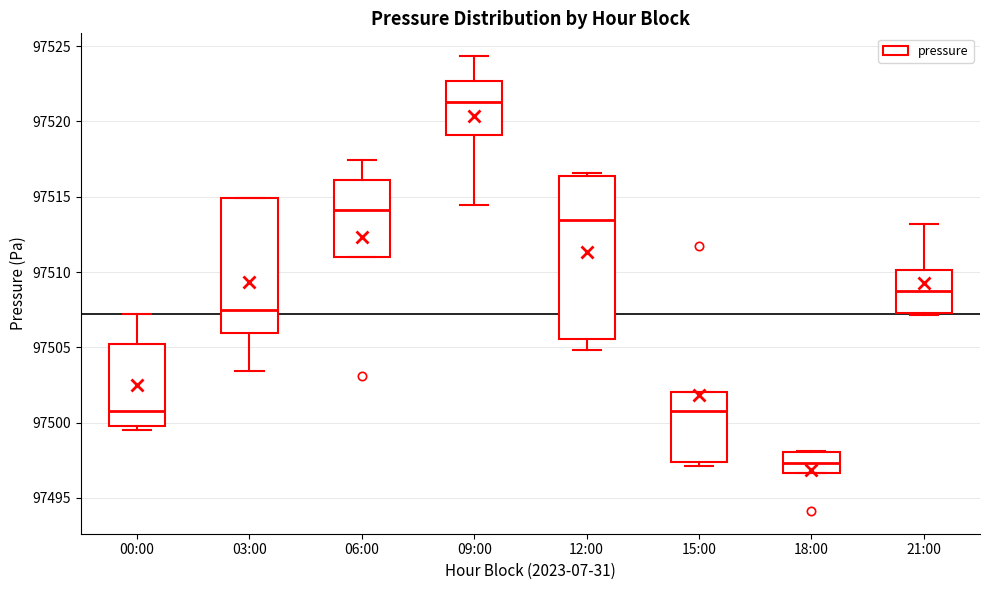

Reading left to right, transcribe this box plot: for each box, give where its median line is, the range the box spans, and where its two whiskers end, as read against the y-axis. The values are not printed on the chart, so give them approximately, as read against the axis.

00:00: median 97501.0, box 97500.0 to 97505.0, whiskers 97499.5 to 97507.0
03:00: median 97507.5, box 97506.0 to 97515.0, whiskers 97503.5 to 97515.0
06:00: median 97514.0, box 97511.0 to 97516.0, whiskers 97511.0 to 97517.5
09:00: median 97521.5, box 97519.0 to 97522.5, whiskers 97514.5 to 97524.5
12:00: median 97513.5, box 97505.5 to 97516.5, whiskers 97505.0 to 97516.5 (just above the box's upper edge)
15:00: median 97501.0, box 97497.5 to 97502.0, whiskers 97497.0 to 97502.0
18:00: median 97497.5, box 97496.5 to 97498.0, whiskers 97496.5 to 97498.0
21:00: median 97509.0, box 97507.5 to 97510.0, whiskers 97507.0 to 97513.0